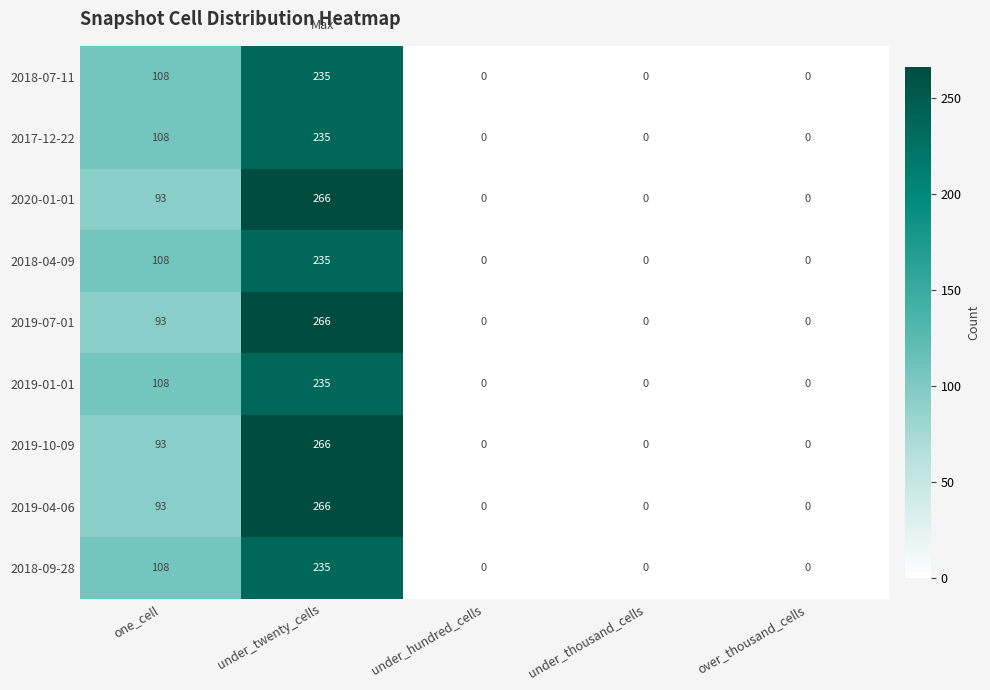

True or false: 2019-04-06 has a value of 0 at under_thousand_cells.

True